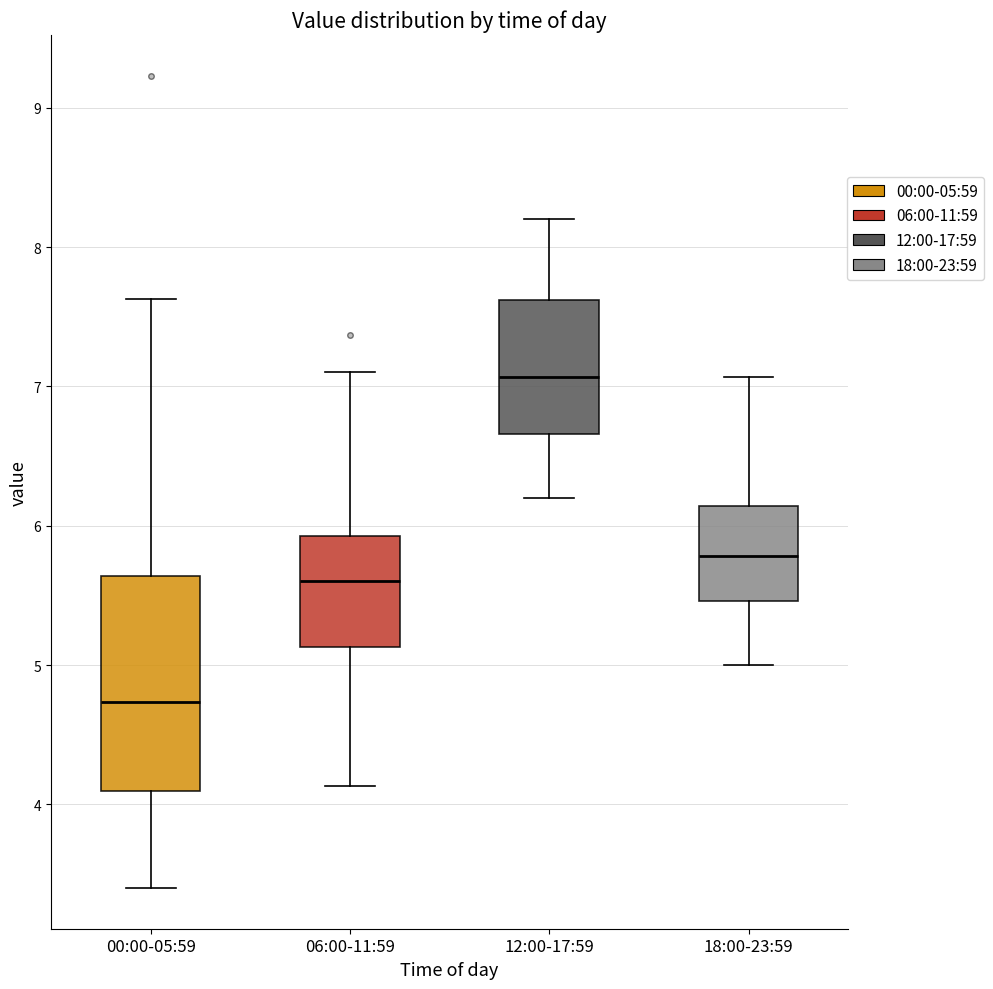

Reading left to right, read every box against the y-axis: the position of its median line, the range the box covers, and the ends of its whiskers. The values are not printed on the chart, so give them approximately, as read against the axis.

00:00-05:59: median 4.7, box 4.1 to 5.6, whiskers 3.4 to 7.6
06:00-11:59: median 5.6, box 5.1 to 5.9, whiskers 4.1 to 7.1
12:00-17:59: median 7.1, box 6.7 to 7.6, whiskers 6.2 to 8.2
18:00-23:59: median 5.8, box 5.5 to 6.1, whiskers 5.0 to 7.1